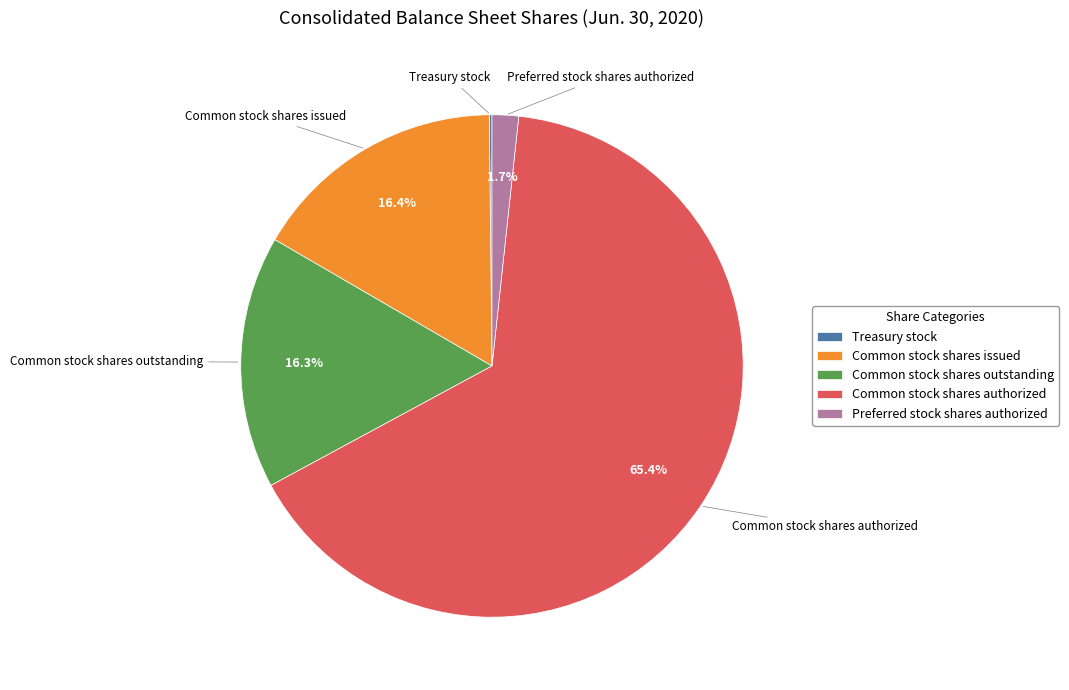

Which slice represents more than half of the pie?

Common stock shares authorized